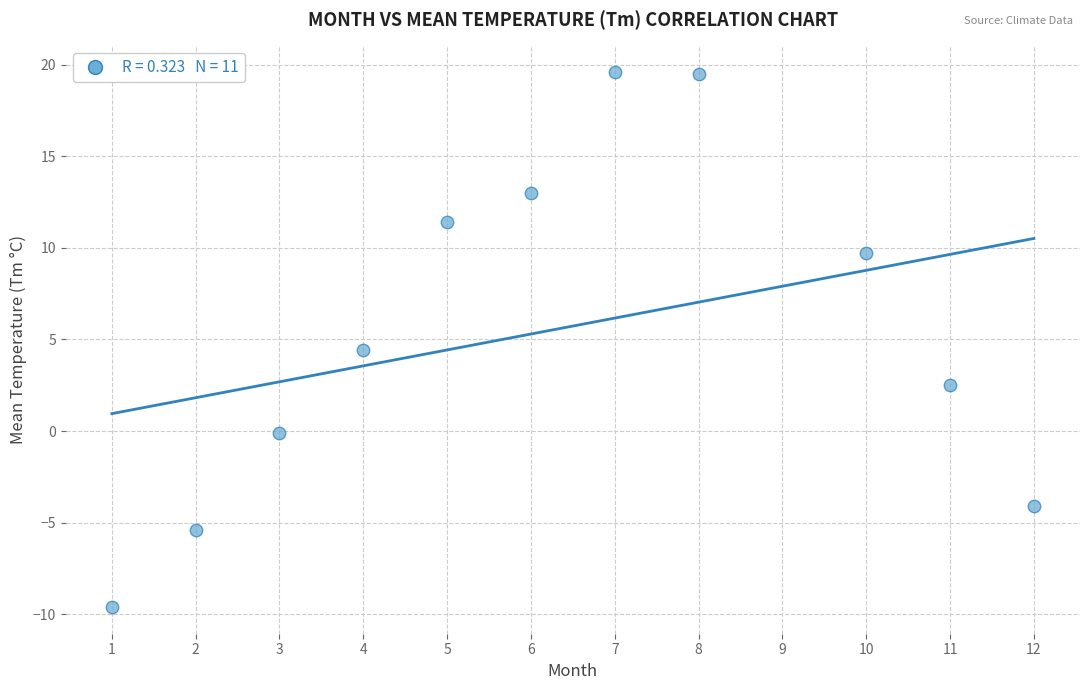

What is the average X value?

6.3